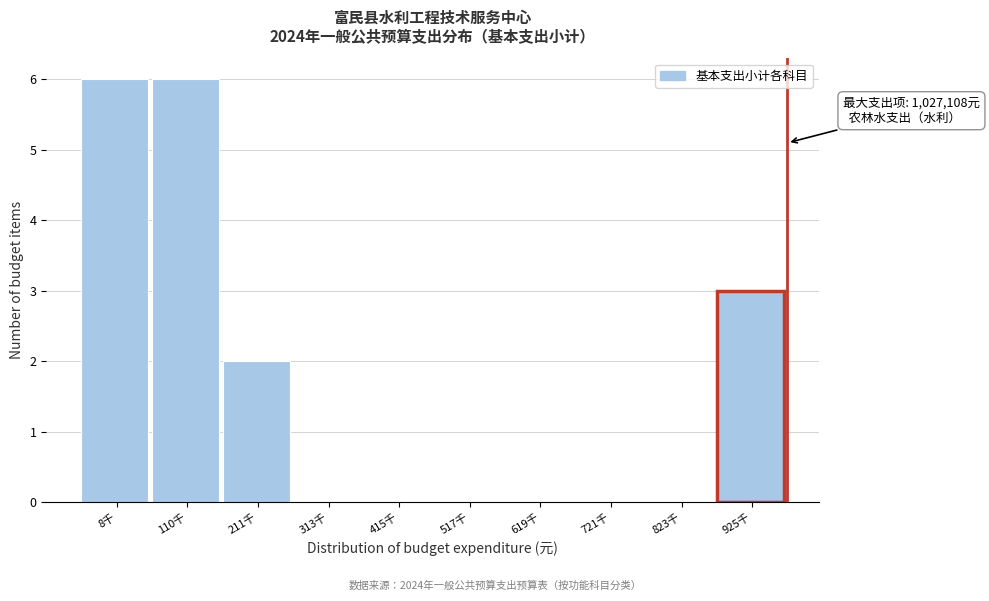

Reading right to left, what are all the values shown in this chart?

925千=3	823千=0	721千=0	619千=0	517千=0	415千=0	313千=0	211千=2	110千=6	8千=6